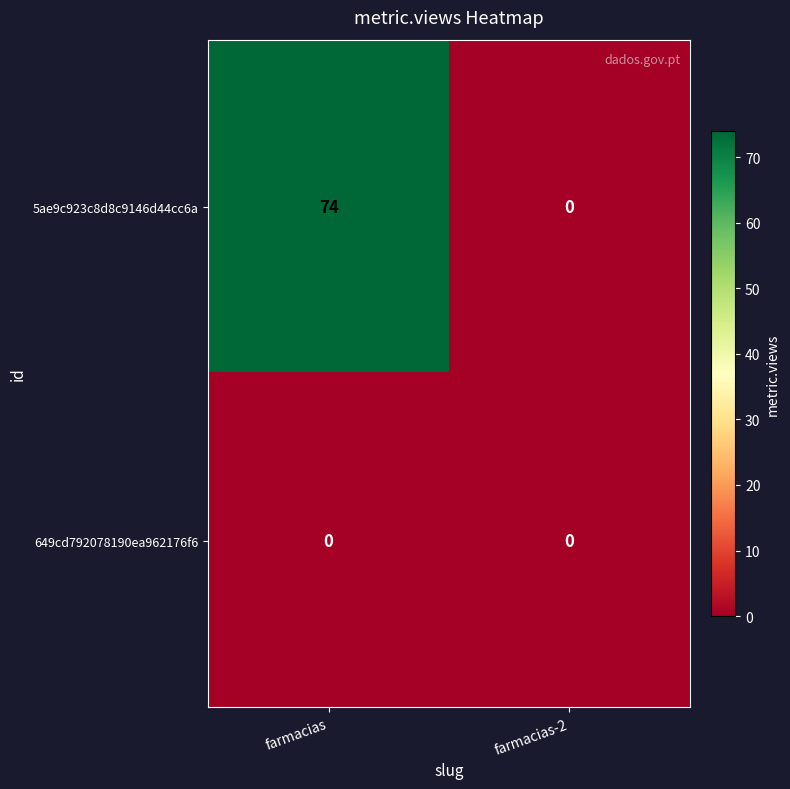

Which series has the largest total across all categories?

5ae9c923c8d8c9146d44cc6a